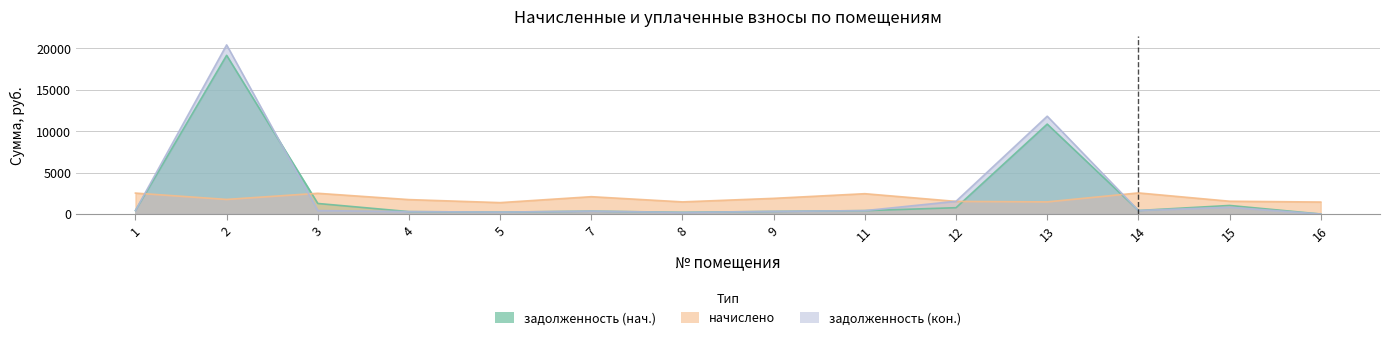

True or false: задолженность (нач.) has a value of 1592.5 at 15.

False